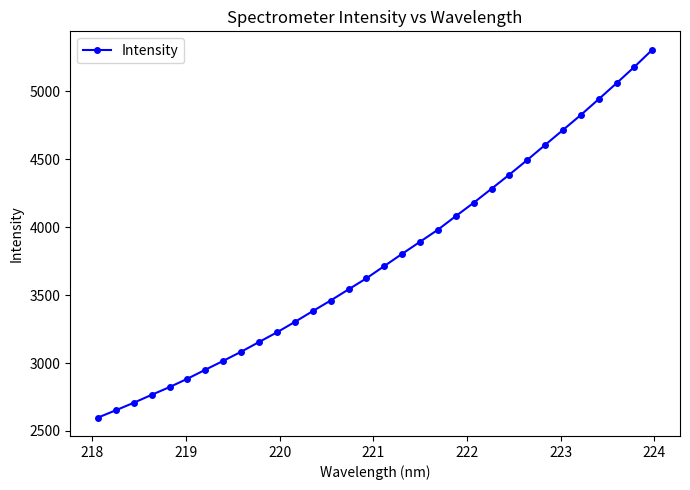

What is the sum of all values?

120621.4